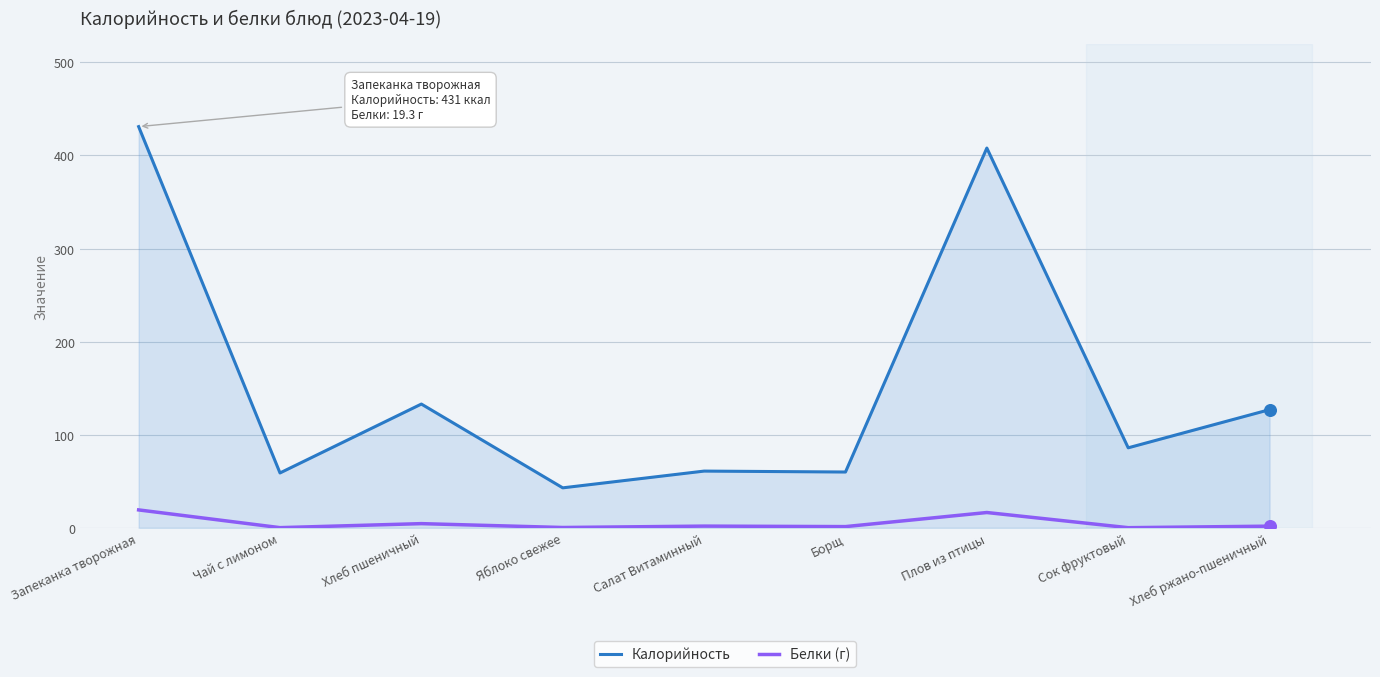

What is the total value across all series at Запеканка творожная?

450.3